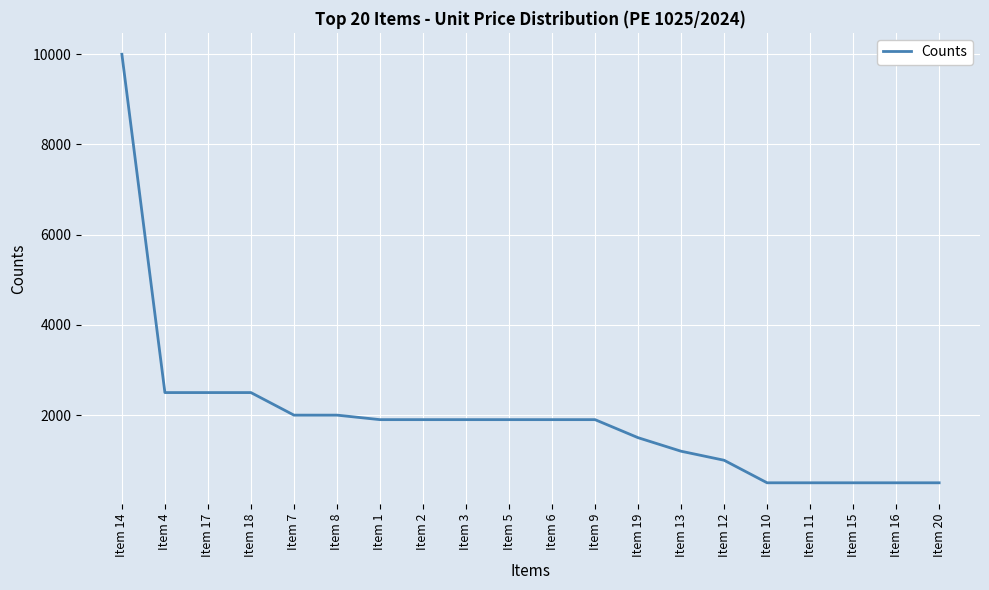

What is the change in value from Item 18 to Item 16?

-2000